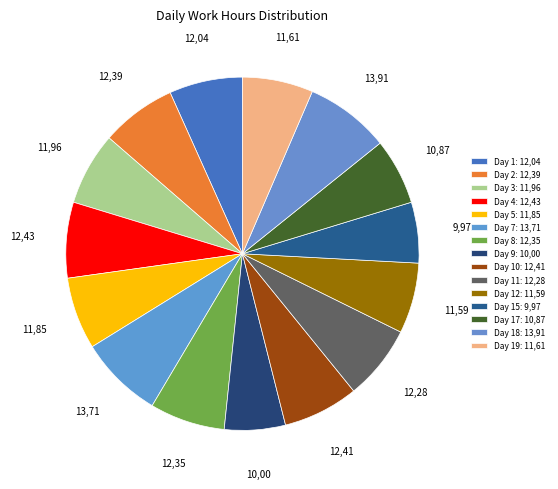

How many segments does this pie chart have?

15